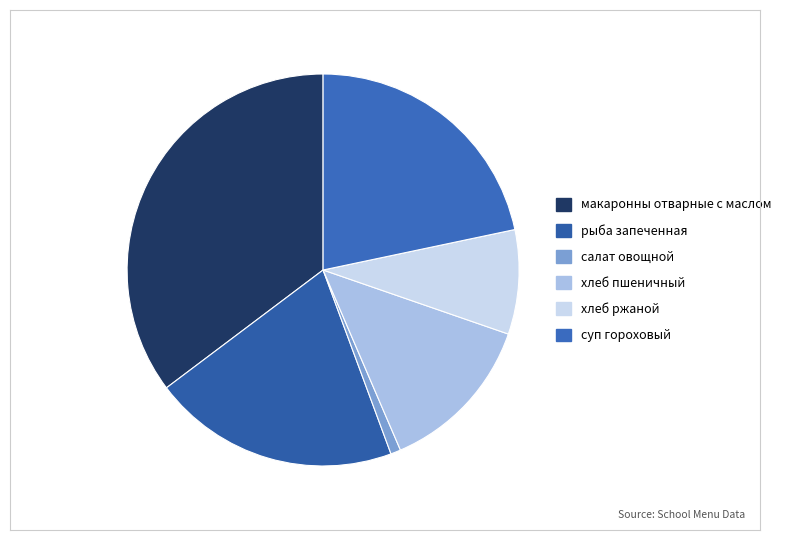

How many segments does this pie chart have?

6